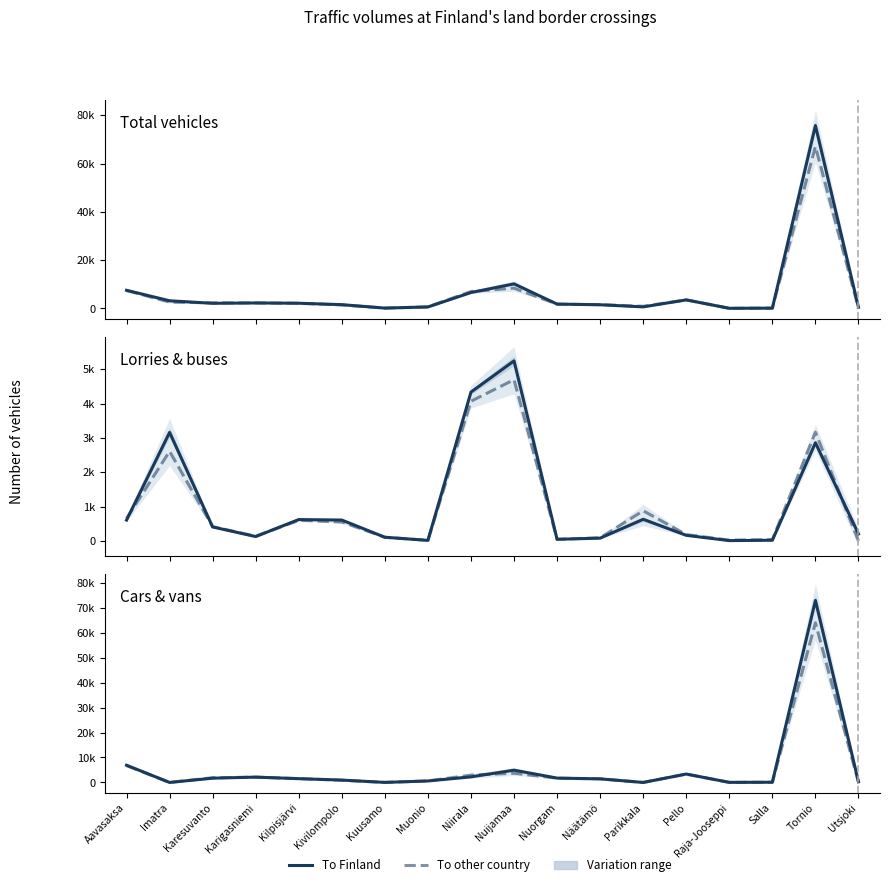

What is the total value across all series at Karesuvanto?

8846